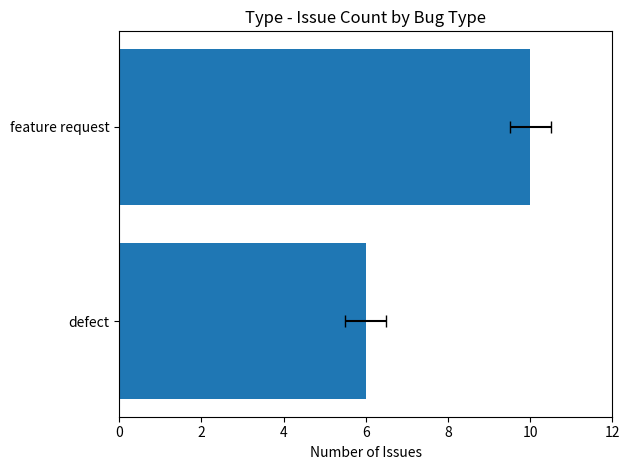

Reading left to right, extract all data points from this chart.

6	10